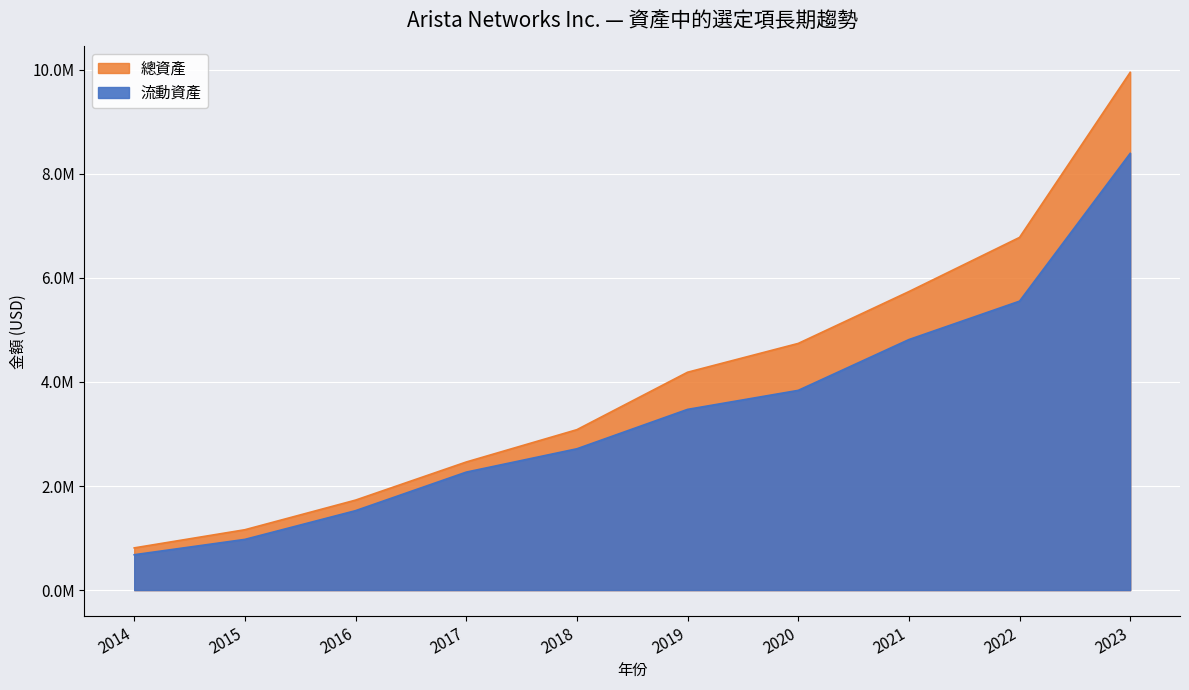

The value of 流動資產 at 2023 is 2810777. True or false?

False